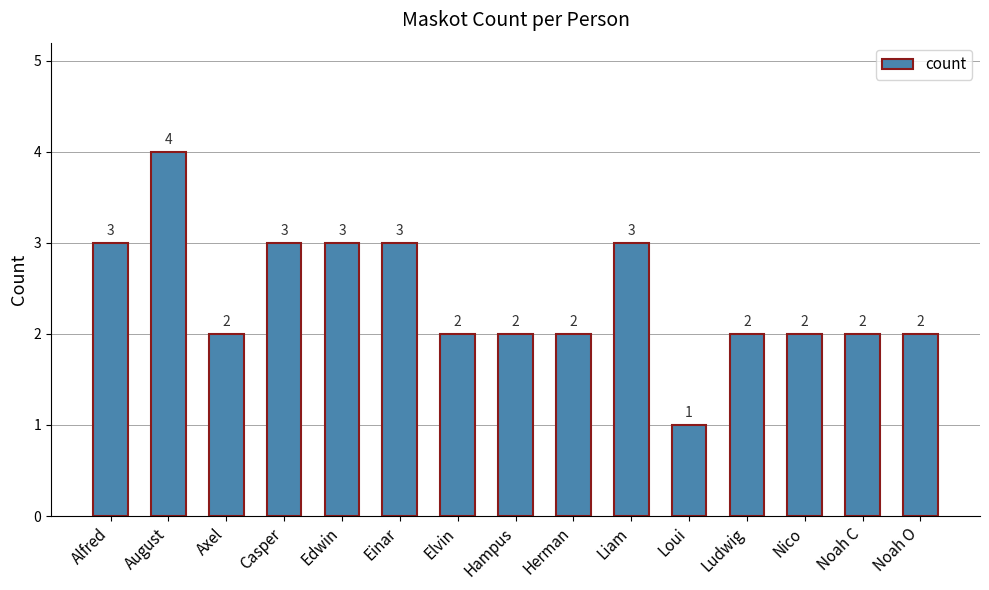

What is the difference between the maximum and minimum values?

3